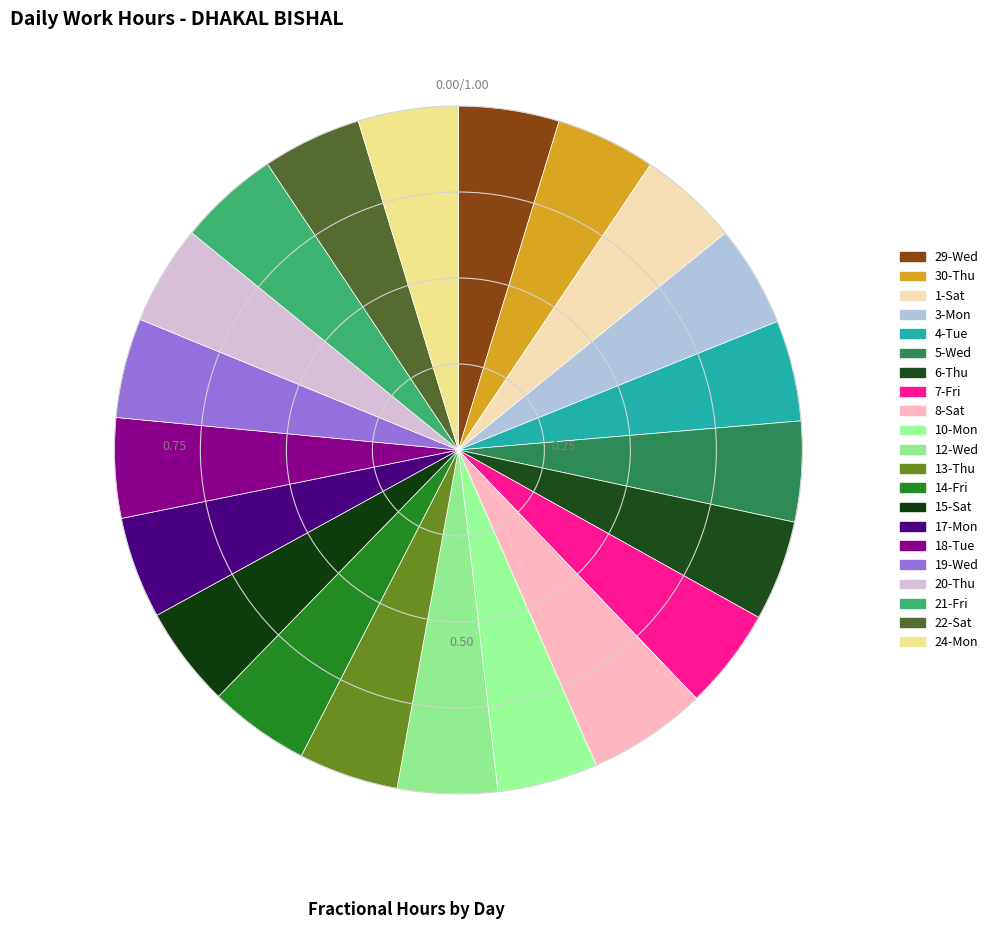

Count the number of slices in the pie.

21